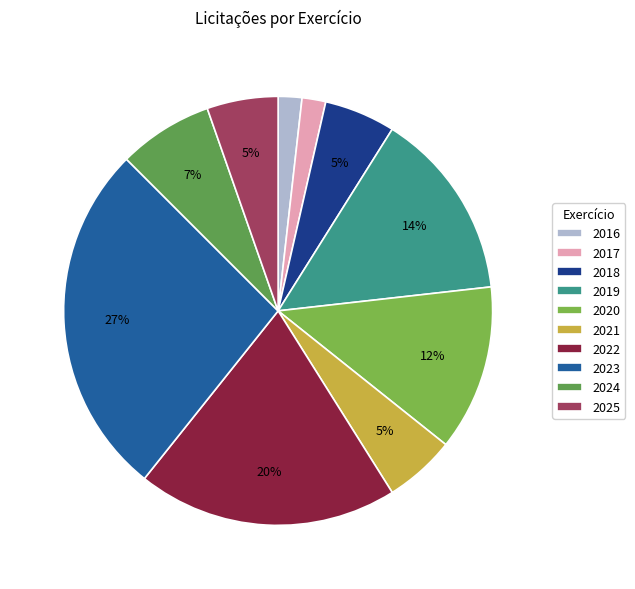

How many segments does this pie chart have?

10